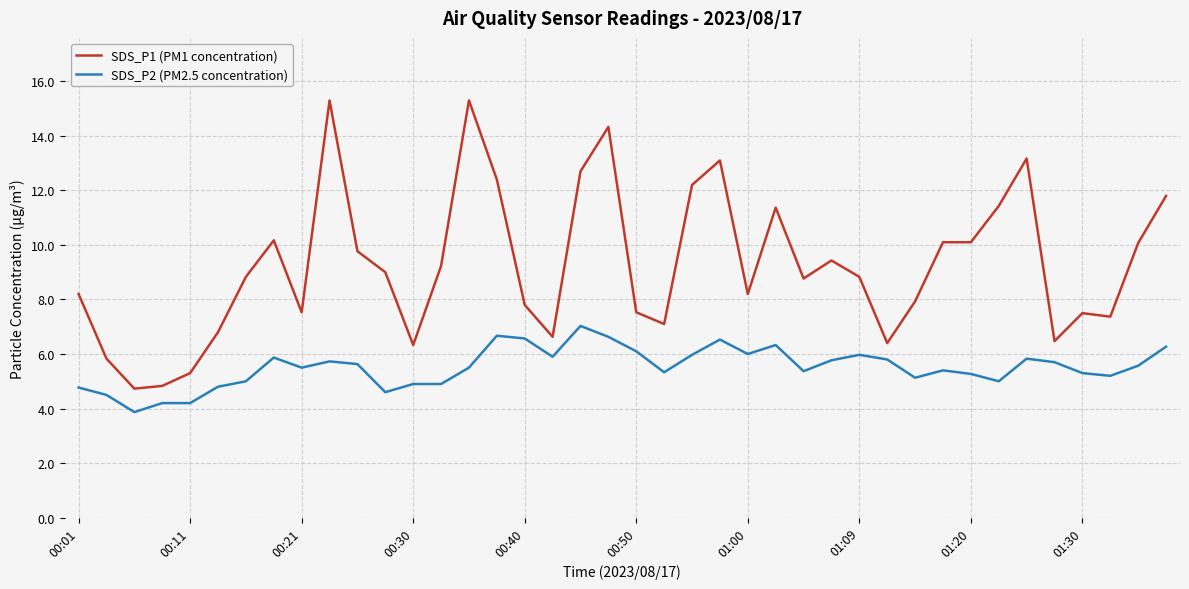

Which series has the largest range (max minus min)?

SDS_P1 (PM1 concentration)